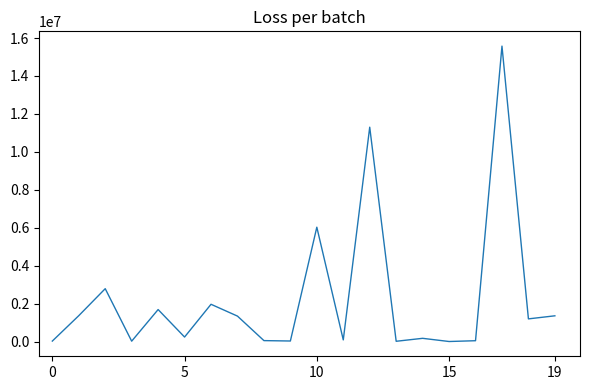

What is the greatest value displayed?

15573317.8